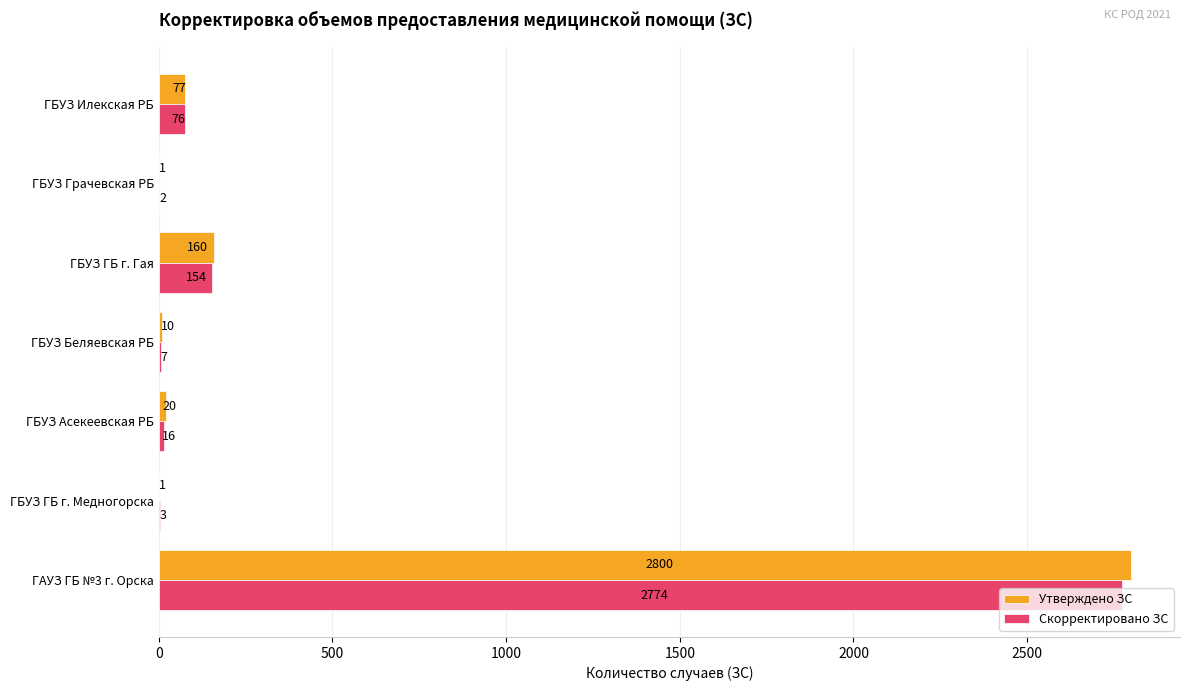

What are all the series names shown in the legend?

Утверждено ЗС, Скорректировано ЗС